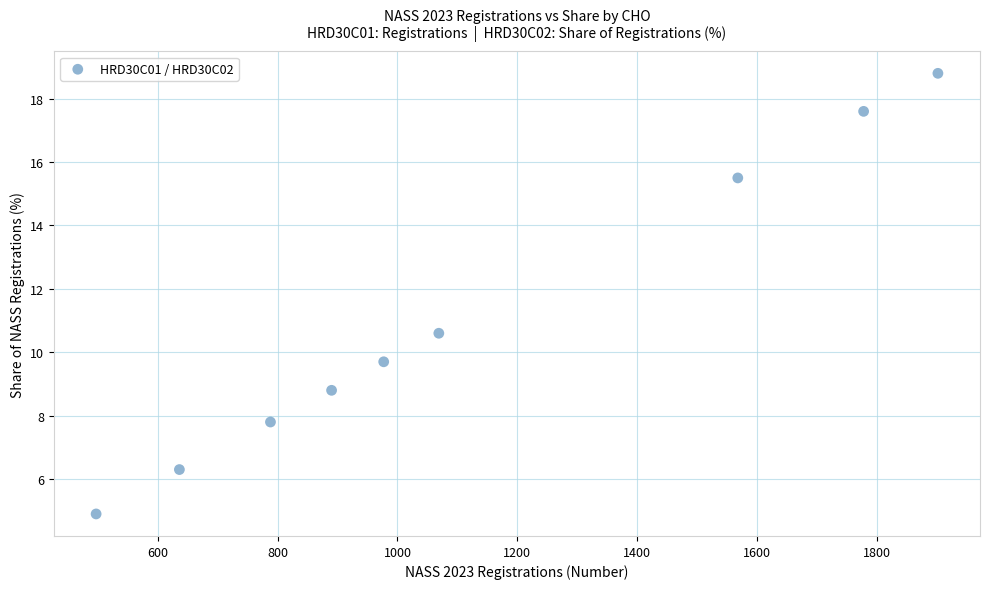

What is the average Y value?

11.1